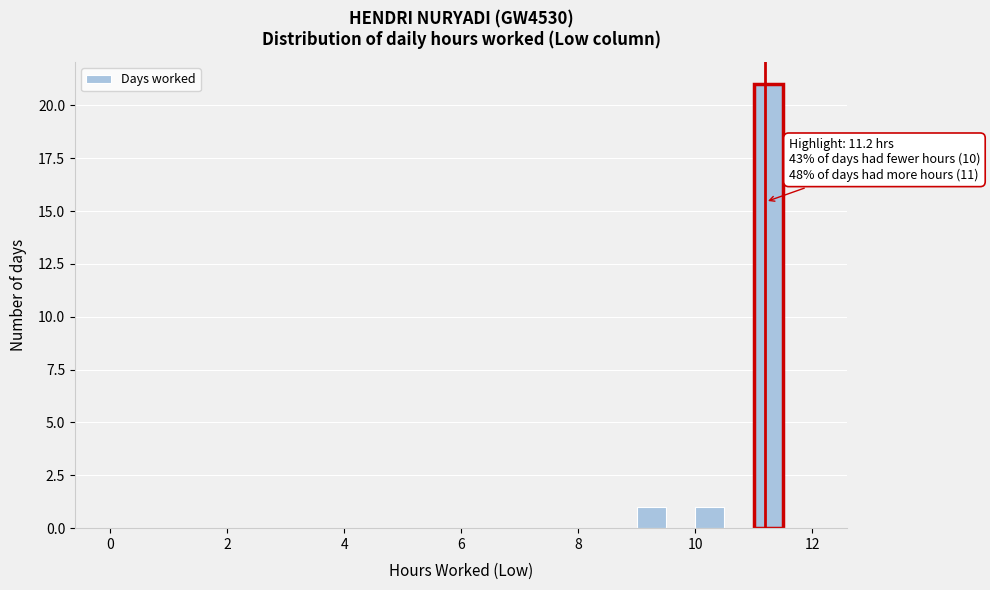

Around what value on the x-axis is the tallest bar? Give the approximate position of its centre, as read against the axis.

11.2